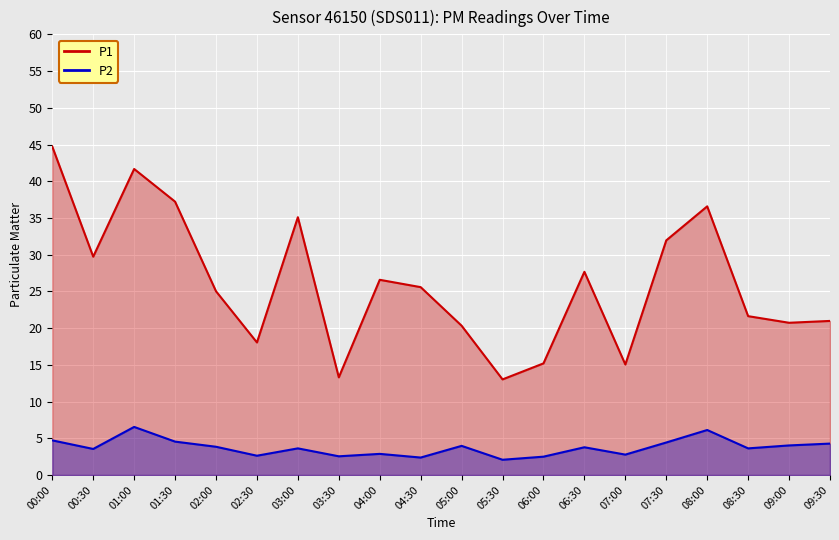

What is the label of the 1st point from the left?

00:00